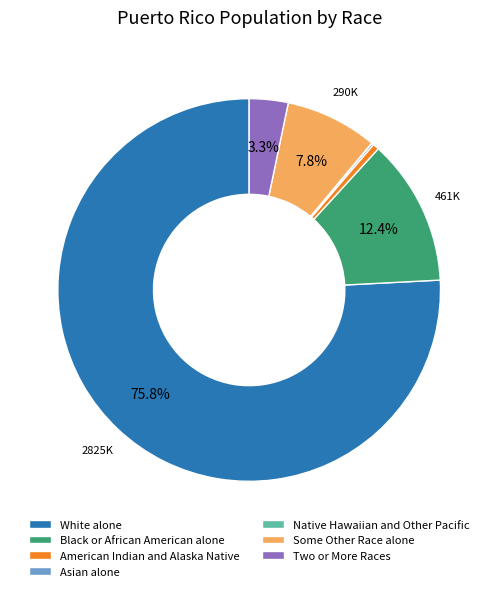

Approximately how many times larger is the value at White alone compared to Some Other Race alone?

9.7